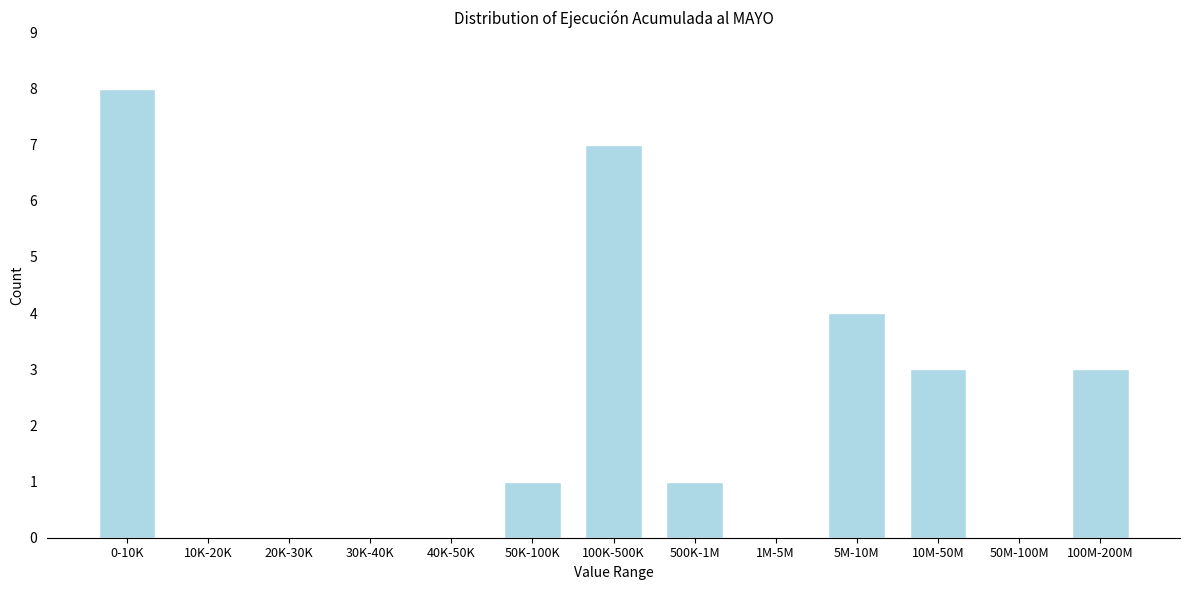

Reading left to right, what are all the values shown in this chart?

0-10K=8	10K-20K=0	20K-30K=0	30K-40K=0	40K-50K=0	50K-100K=1	100K-500K=7	500K-1M=1	1M-5M=0	5M-10M=4	10M-50M=3	50M-100M=0	100M-200M=3